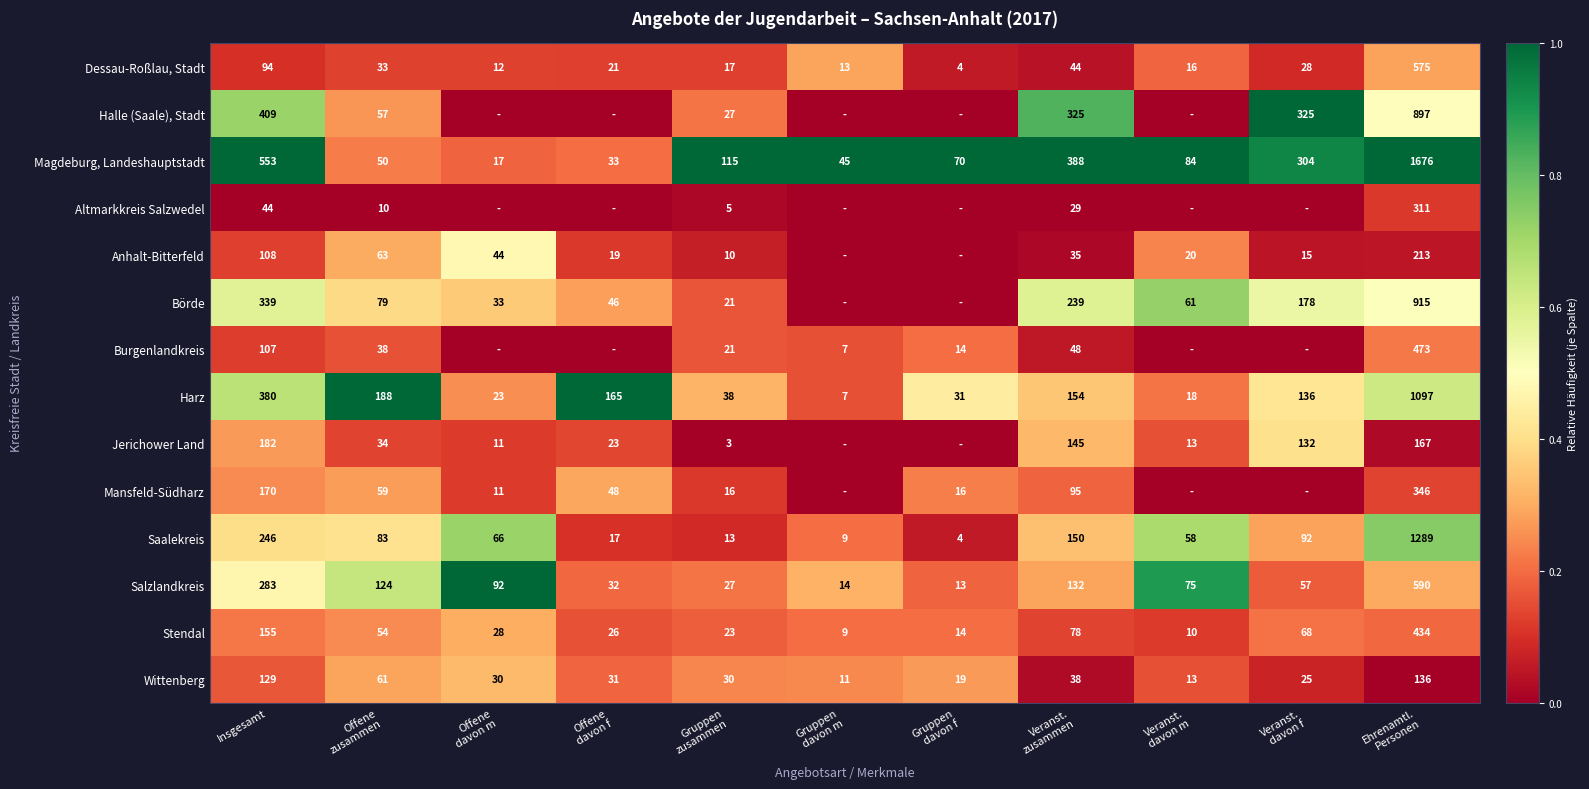

Count the number of categories in the chart.

11